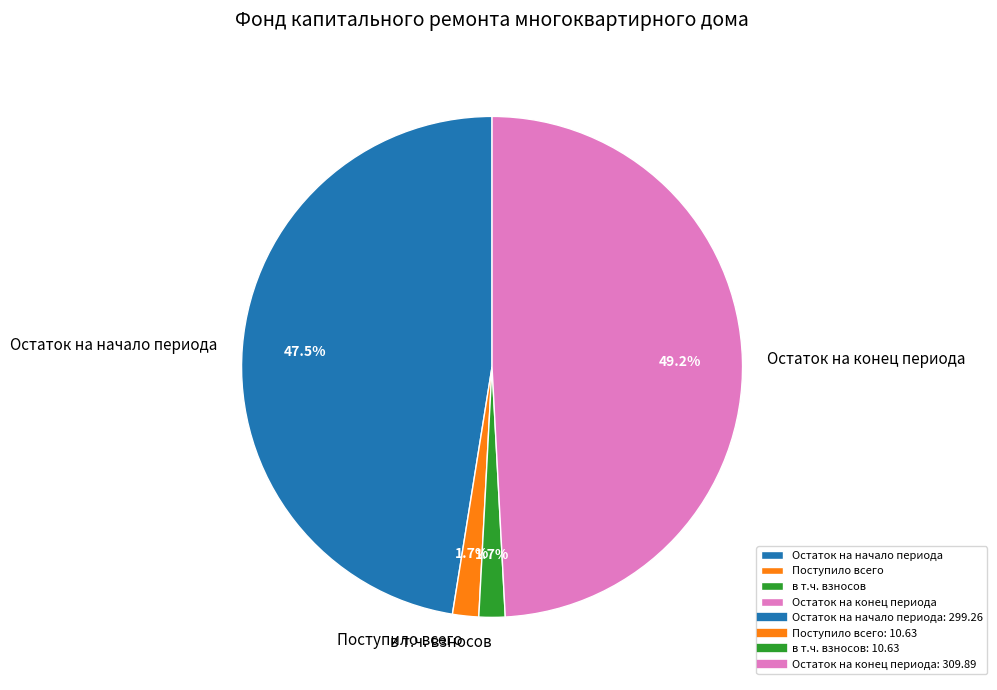

Is there a majority slice in this chart?

No